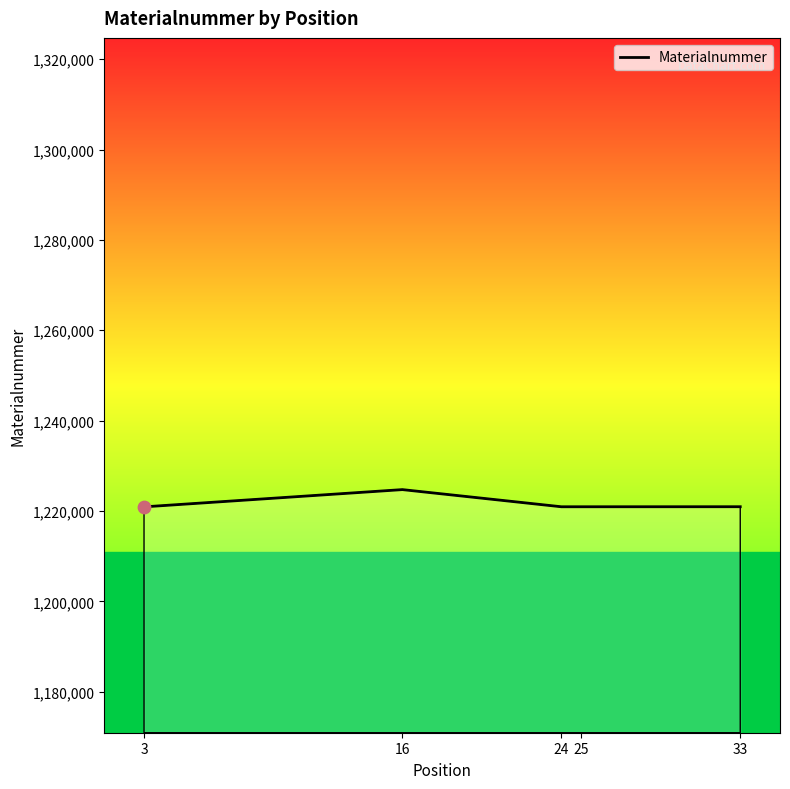

What is the change in value from 16 to 33?

-3789